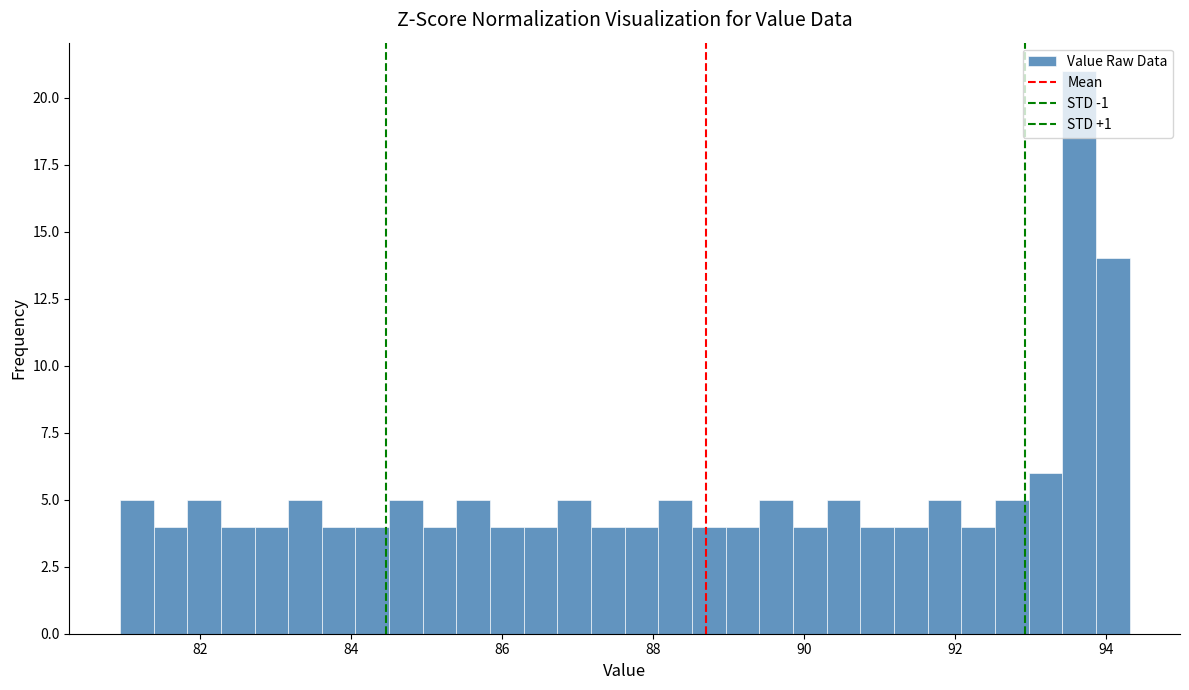

Read against the x-axis, roughly where is the centre of the tallest bar?

93.6